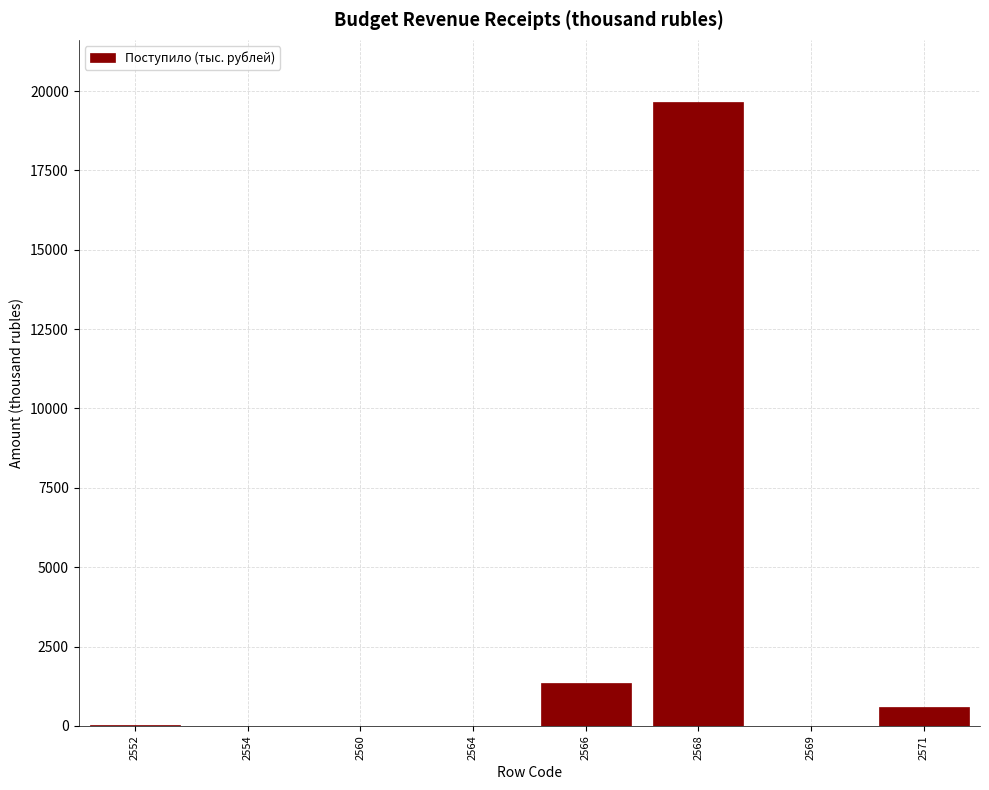

Where is the data nearest to the value 9826?

2566